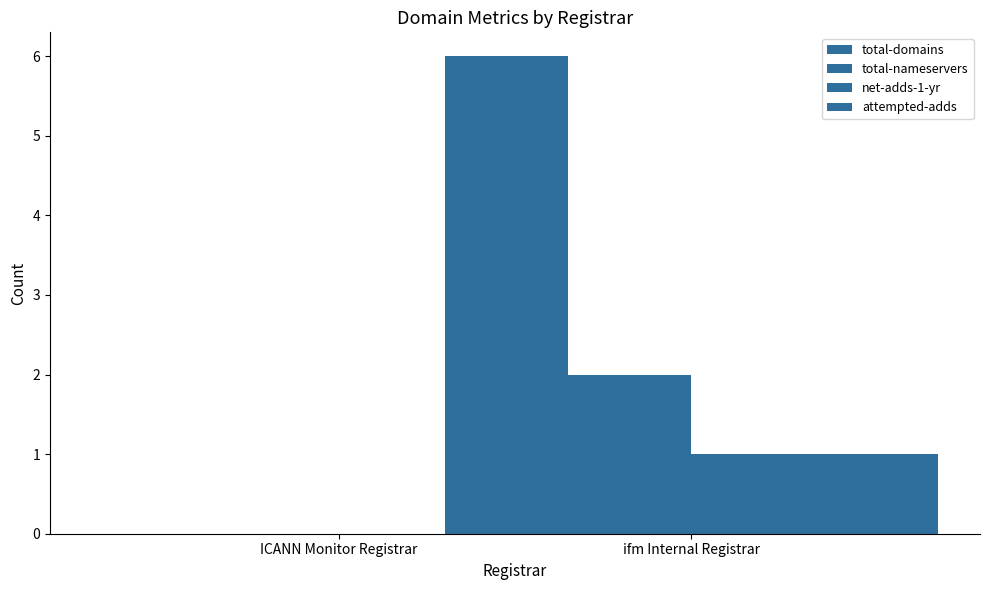

Which series has the largest range (max minus min)?

total-domains